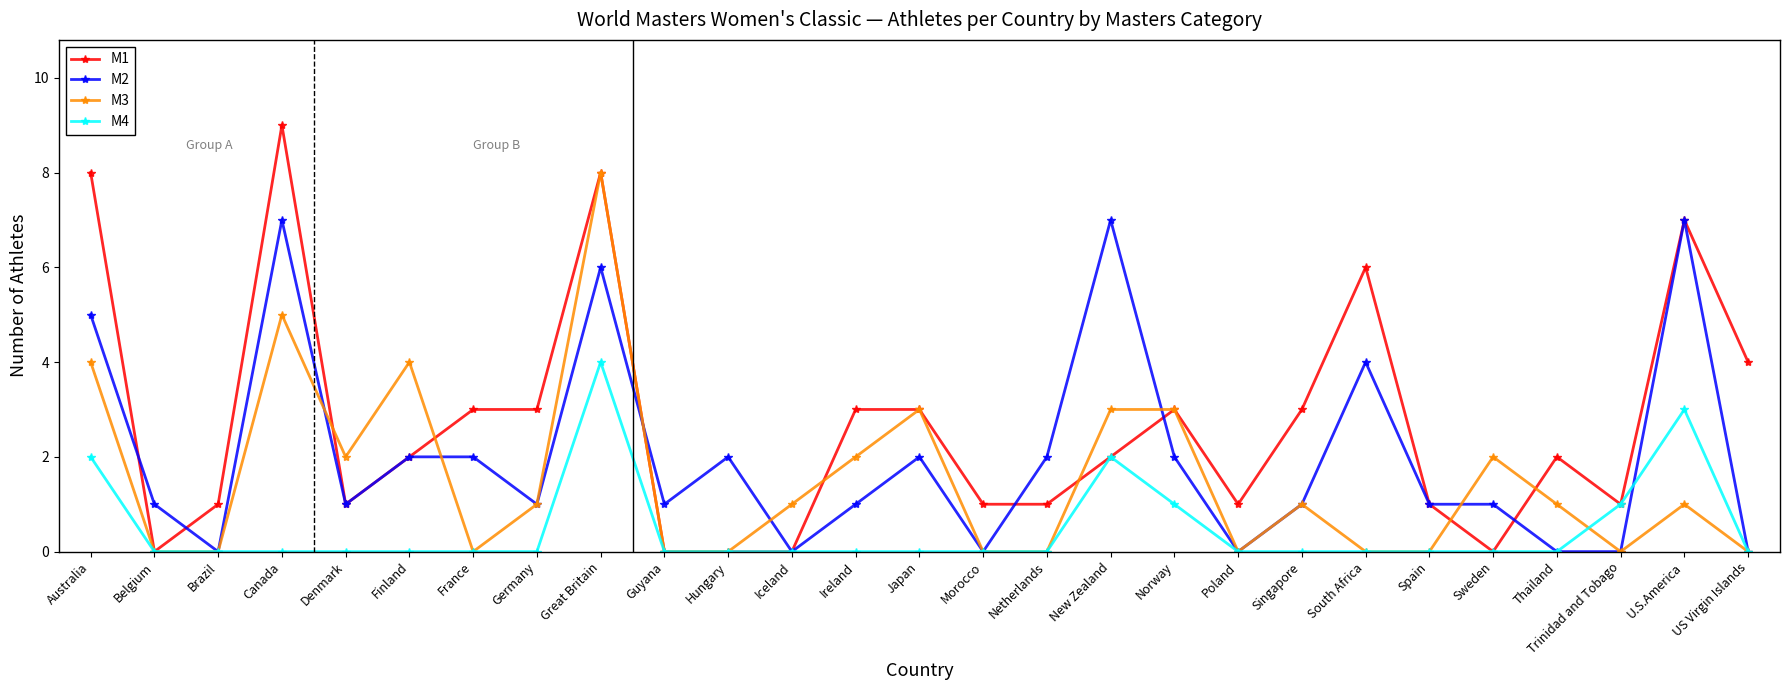

What is the sum of all M3 values?

41